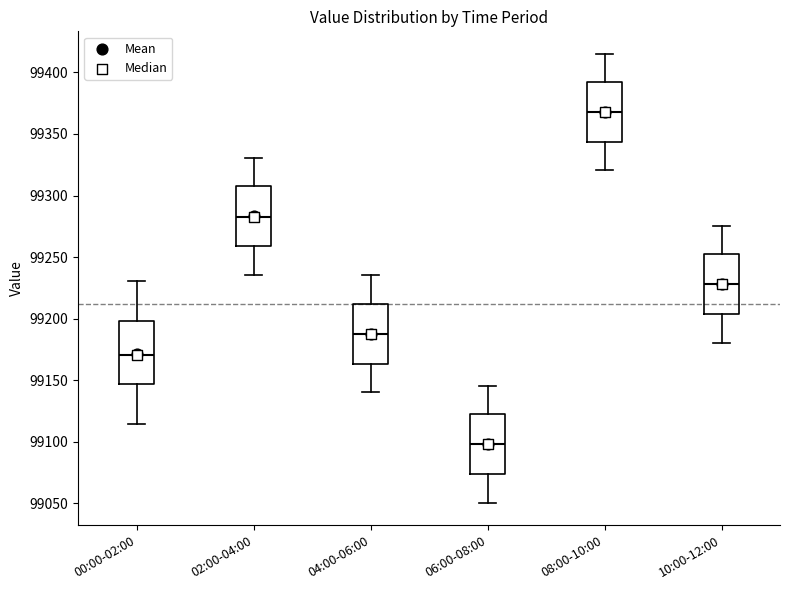

Reading left to right, transcribe this box plot: for each box, give where its median line is, the range the box spans, and where its two whiskers end, as read against the y-axis. The values are not printed on the chart, so give them approximately, as read against the axis.

00:00-02:00: median 99170, box 99145 to 99200, whiskers 99115 to 99230
02:00-04:00: median 99285, box 99260 to 99310, whiskers 99235 to 99330
04:00-06:00: median 99190, box 99165 to 99210, whiskers 99140 to 99235
06:00-08:00: median 99100, box 99075 to 99120, whiskers 99050 to 99145
08:00-10:00: median 99370, box 99345 to 99390, whiskers 99320 to 99415
10:00-12:00: median 99230, box 99205 to 99250, whiskers 99180 to 99275